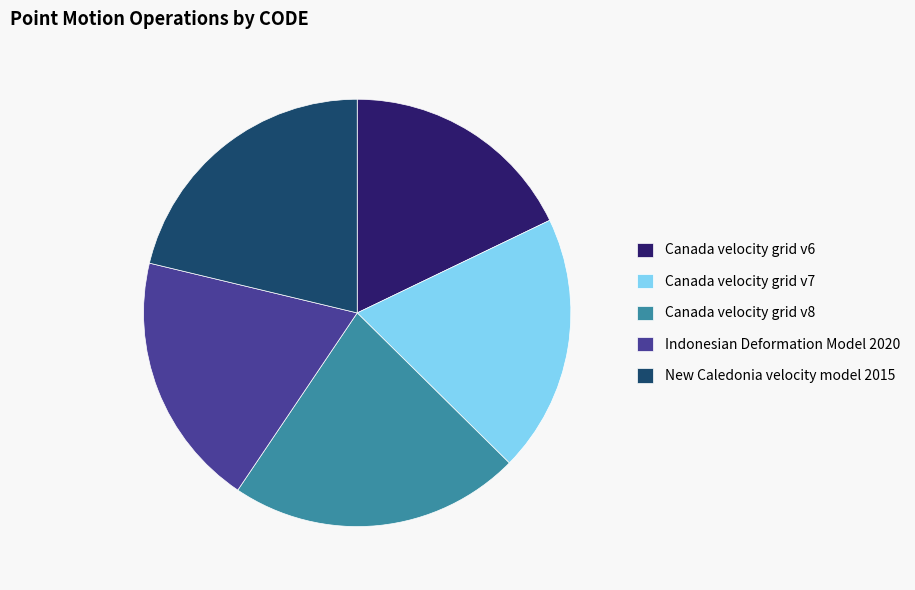

Is it true that Indonesian Deformation Model 2020 is 19% of the pie?

True